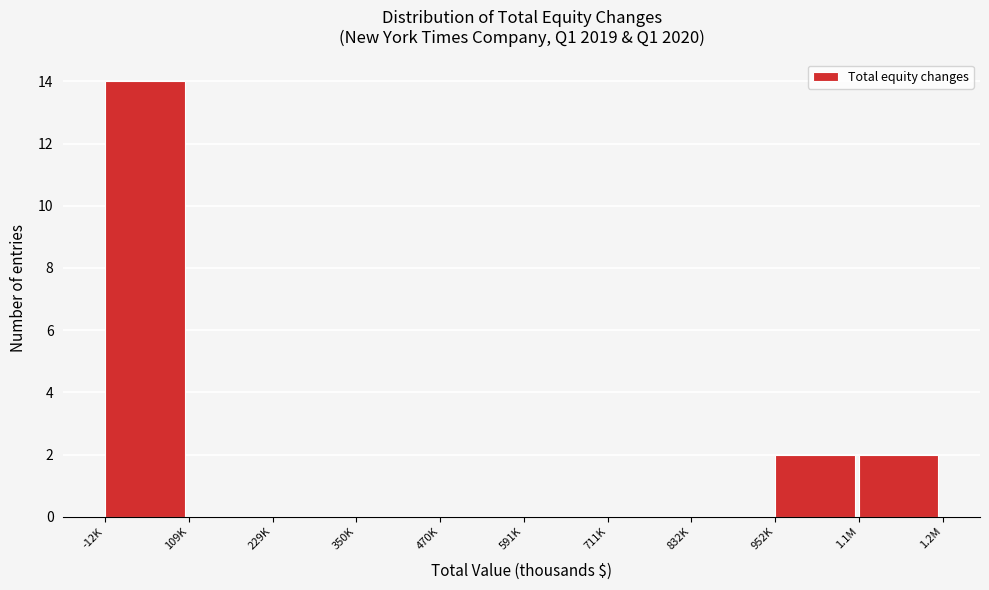

Reading left to right, what are all the values shown in this chart?

-12K=14	109K=0	229K=0	350K=0	470K=0	591K=0	711K=0	832K=0	952K=2	1.1M=2